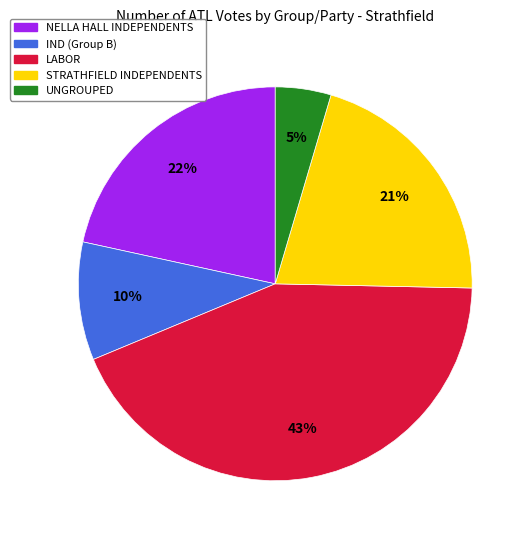

Approximately how many times larger is the value at NELLA HALL INDEPENDENTS compared to IND (Group B)?

2.2